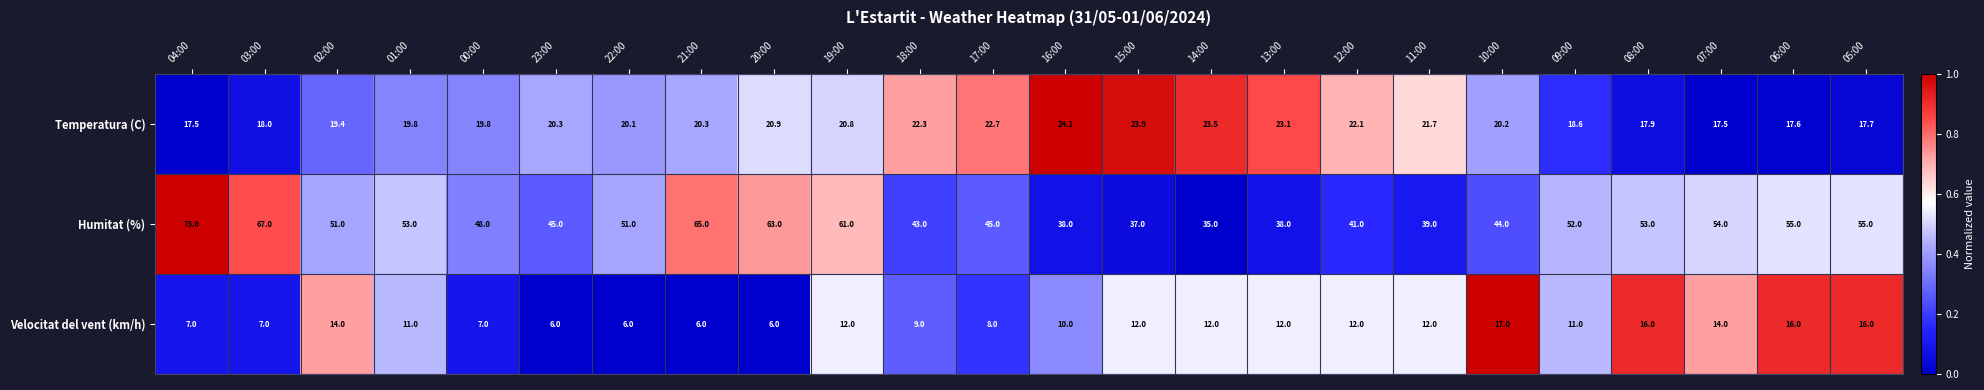

At which category is the sum across all series the highest?

04:00